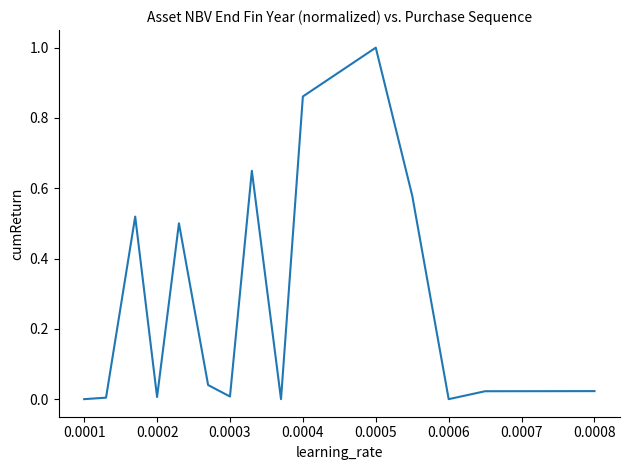

What is the greatest value displayed?

1.0